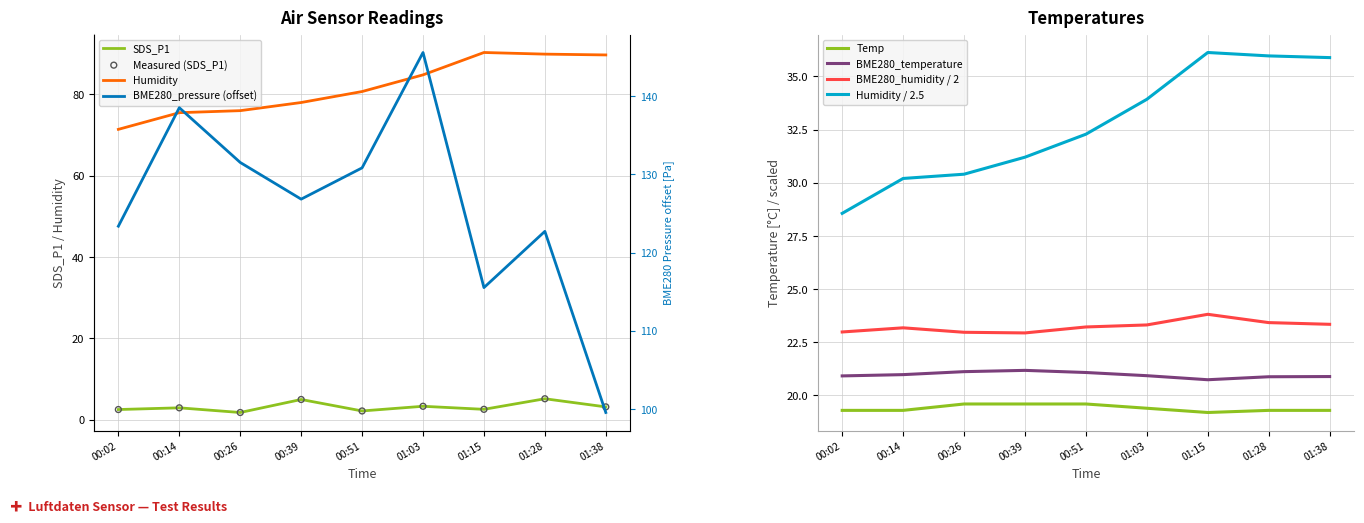

Which series has the largest Y range (max minus min)?

BME280_pressure